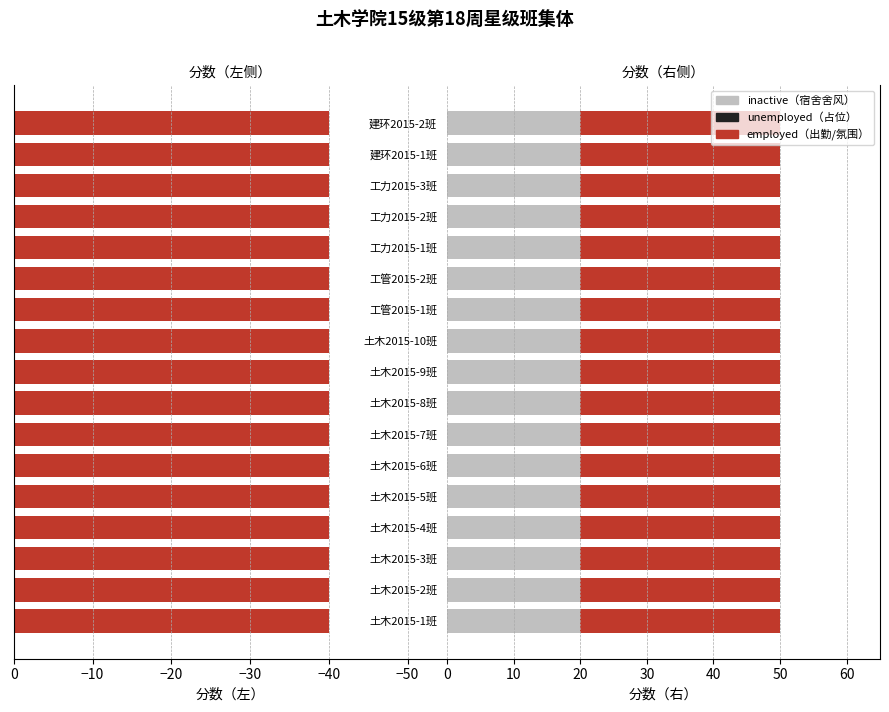

The value of 课堂出勤（40） at 建环2015-2班 is 40. True or false?

True